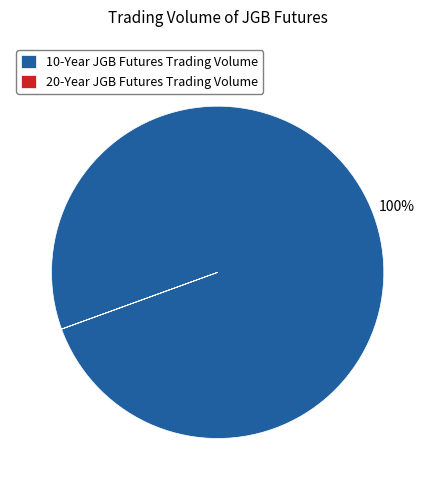

Which category has the biggest portion of the pie?

10-Year JGB Futures Trading Volume